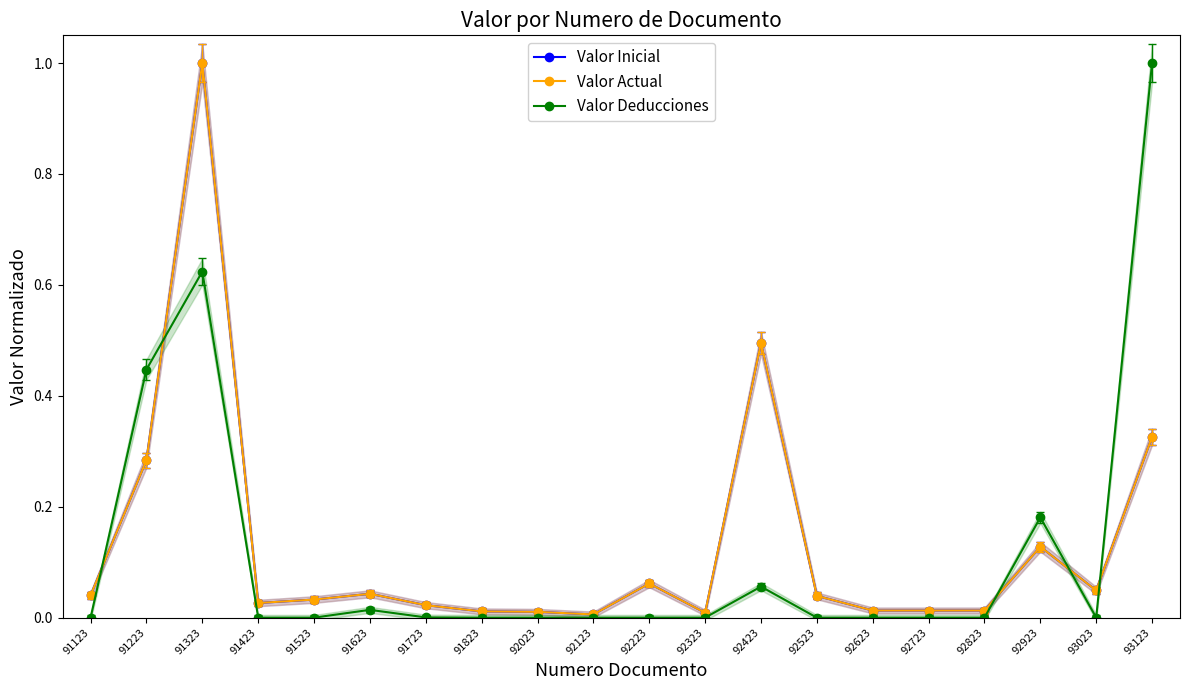

How many interior local peaks does the Valor Deducciones series have?

4